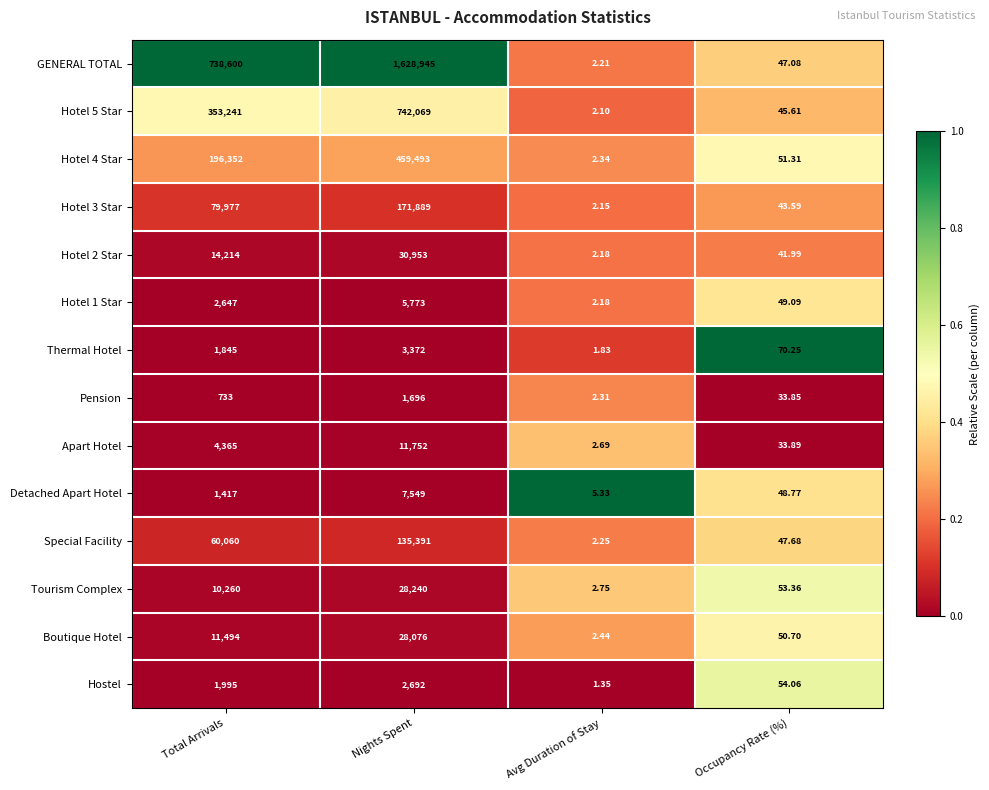

Which category has the lowest value in the Detached Apart Hotel series?

Avg Duration of Stay